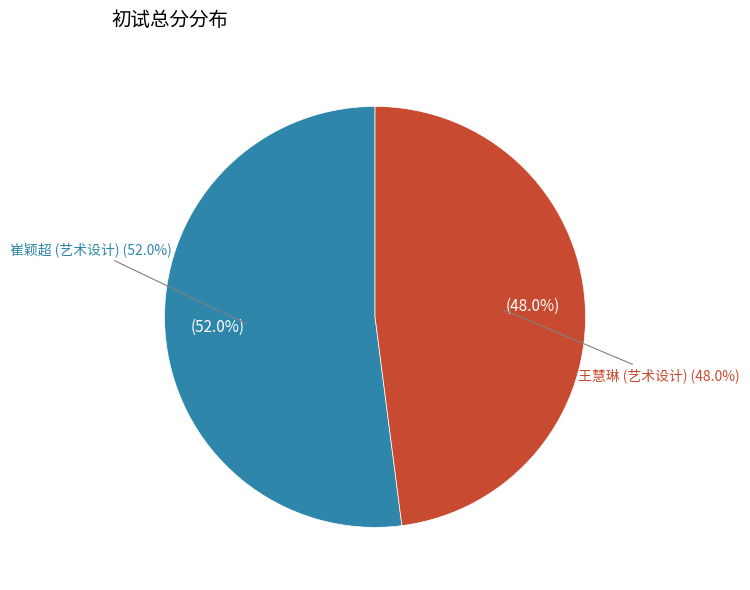

What is the largest slice in the pie chart?

崔颖超 (艺术设计)